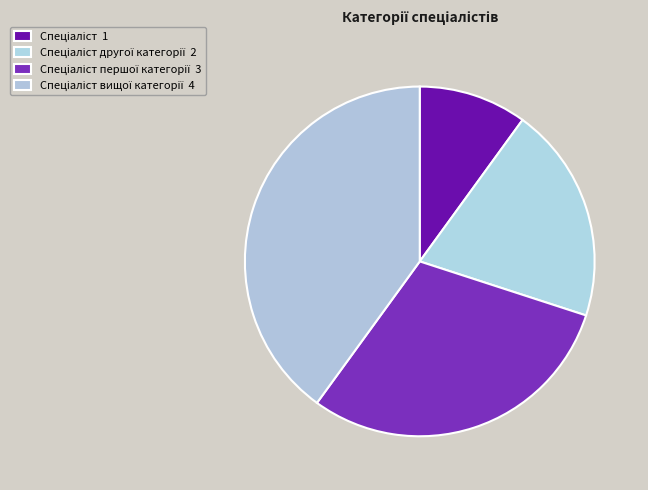

How many slices are in this pie chart?

4